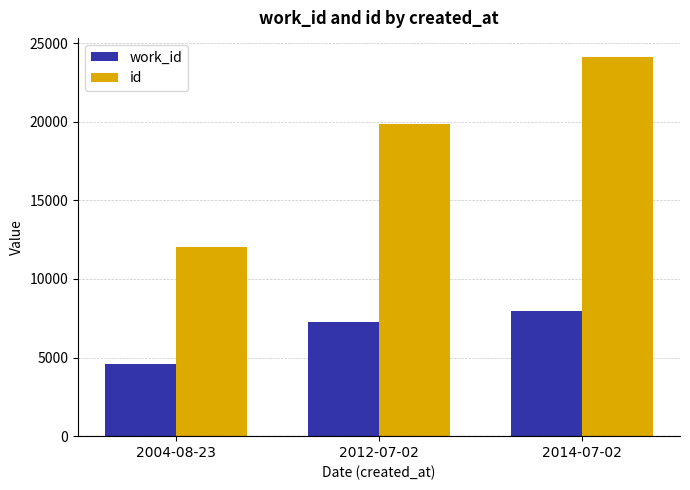

Which category has the lowest value across all series?

2004-08-23